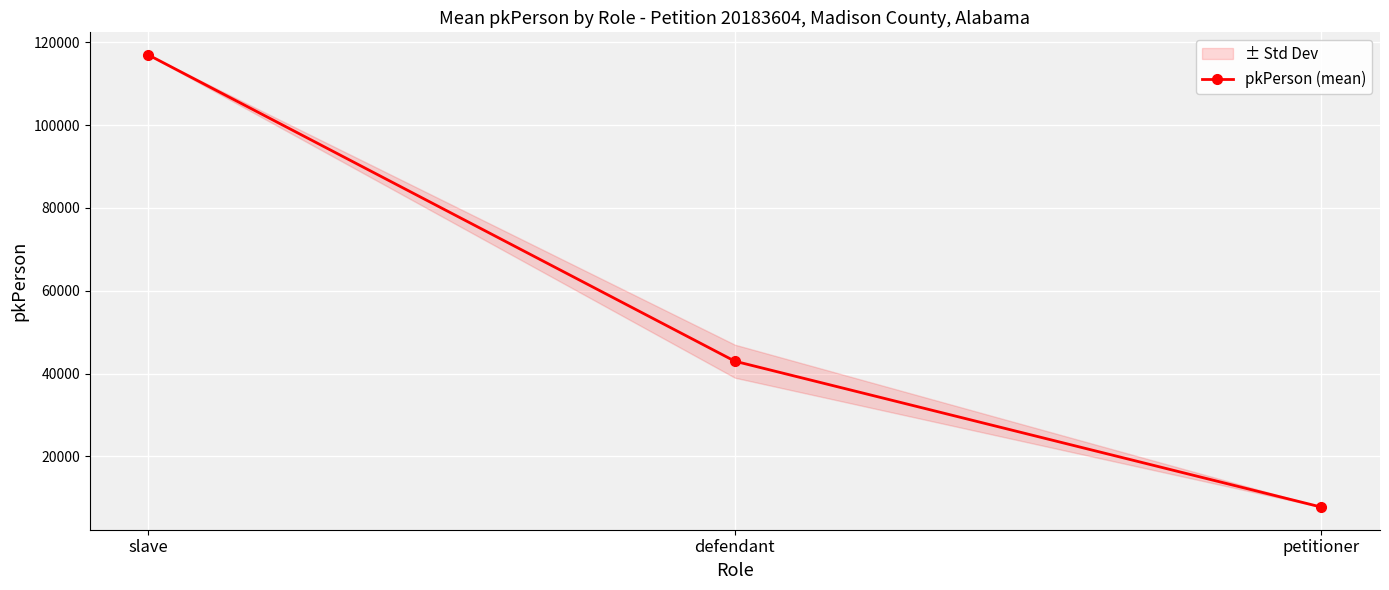

What is the sum of the values at petitioner and defendant?

50736.8